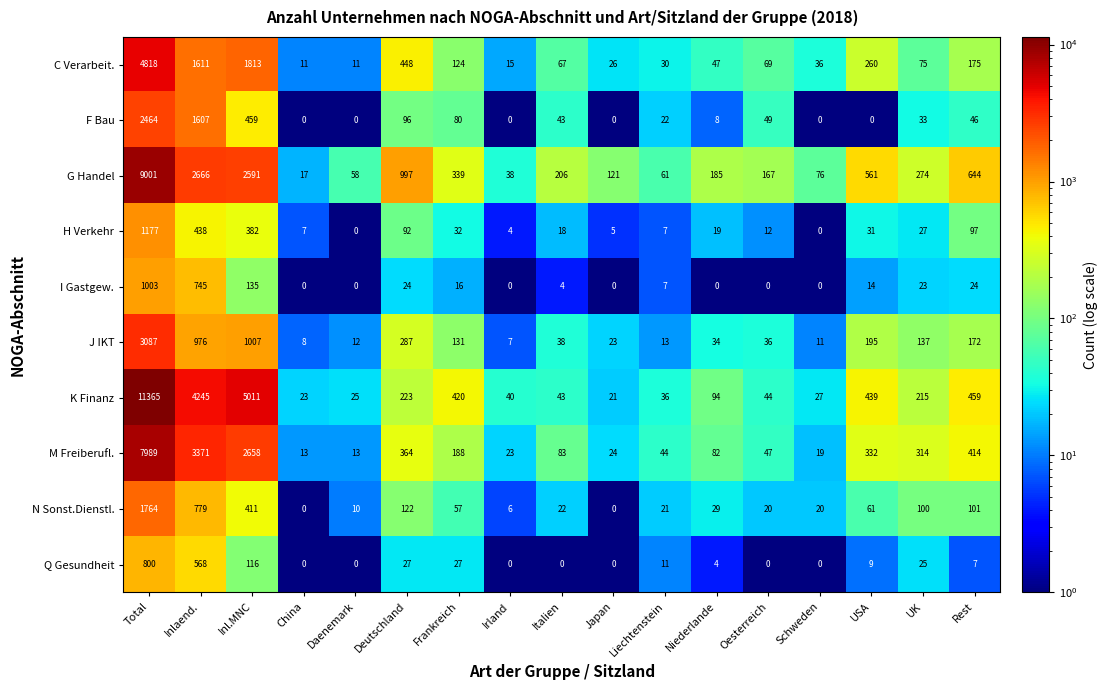

Is it true that N Sonst.Dienstl. equals 1394 at Inlaend.?

False